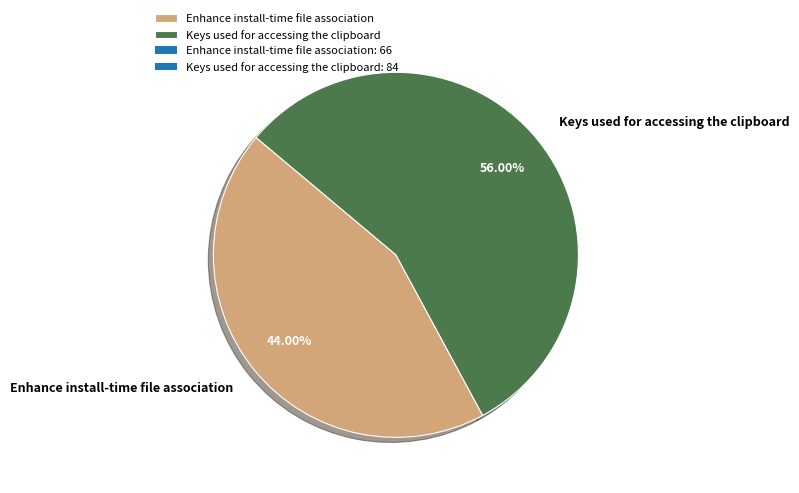

To the nearest percent, what is the average slice percentage?

50%